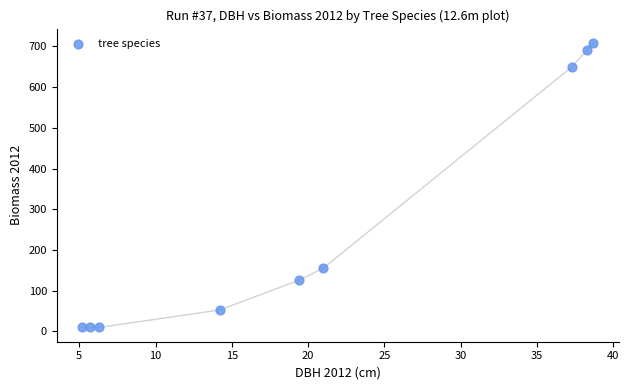

What is the average Y value?

268.2